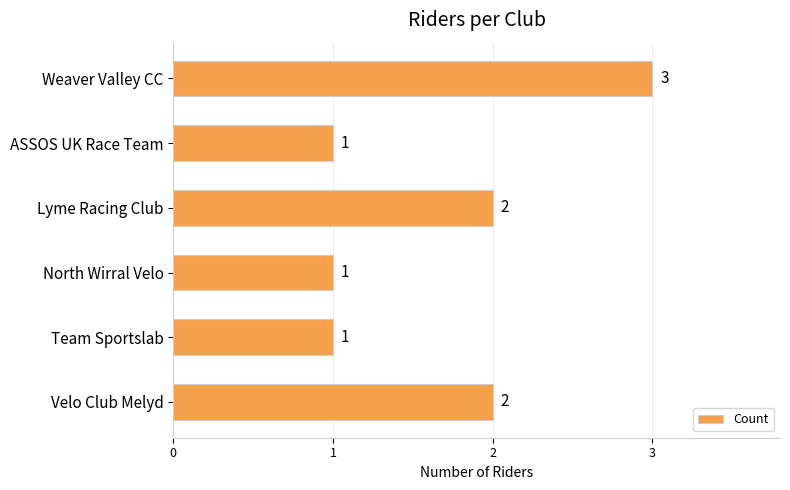

Which label corresponds to the largest value in the chart?

Weaver Valley CC